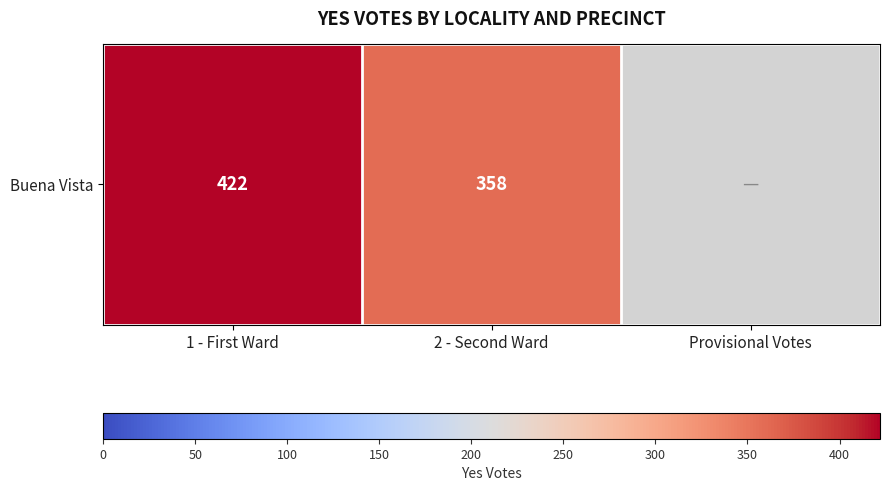

The chart shows a value of 422.0 at 1 - First Ward. True or false?

True